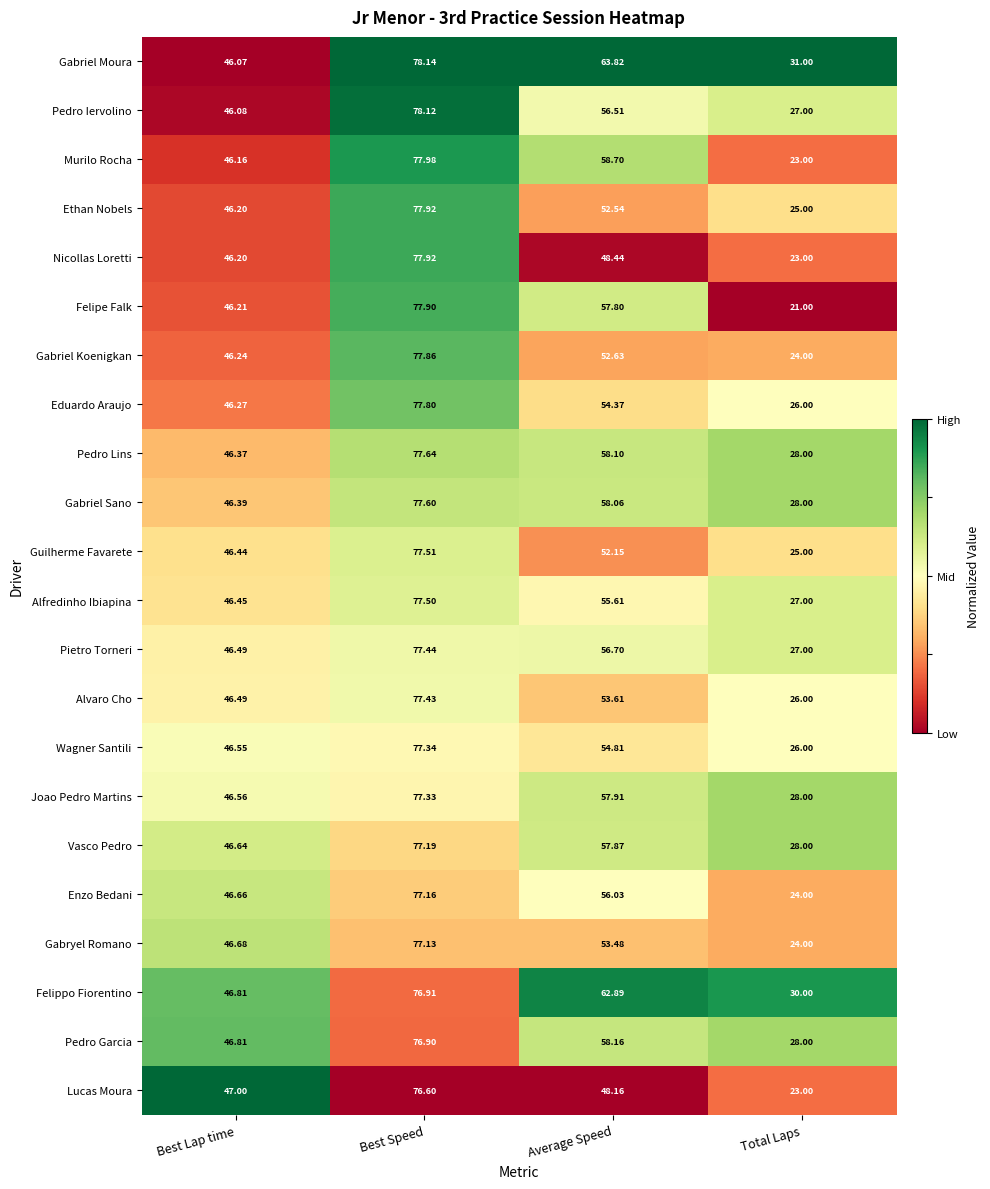

Which label corresponds to the smallest value in the chart?

Total Laps